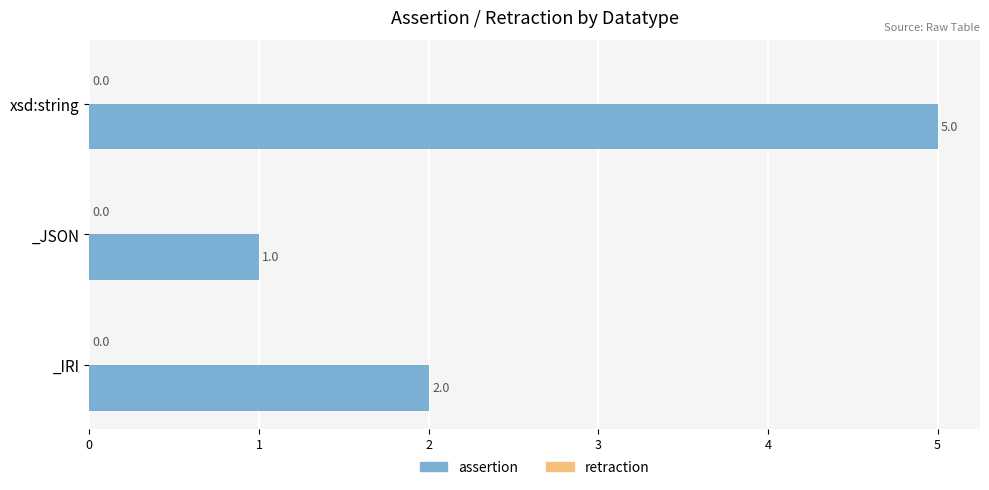

Reading bottom to top, transcribe all the data shown in this chart.

_IRI=2	_JSON=1	xsd:string=5